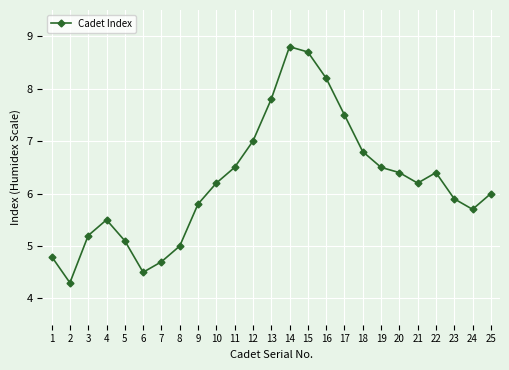

The value at 20 is 10.5. True or false?

False